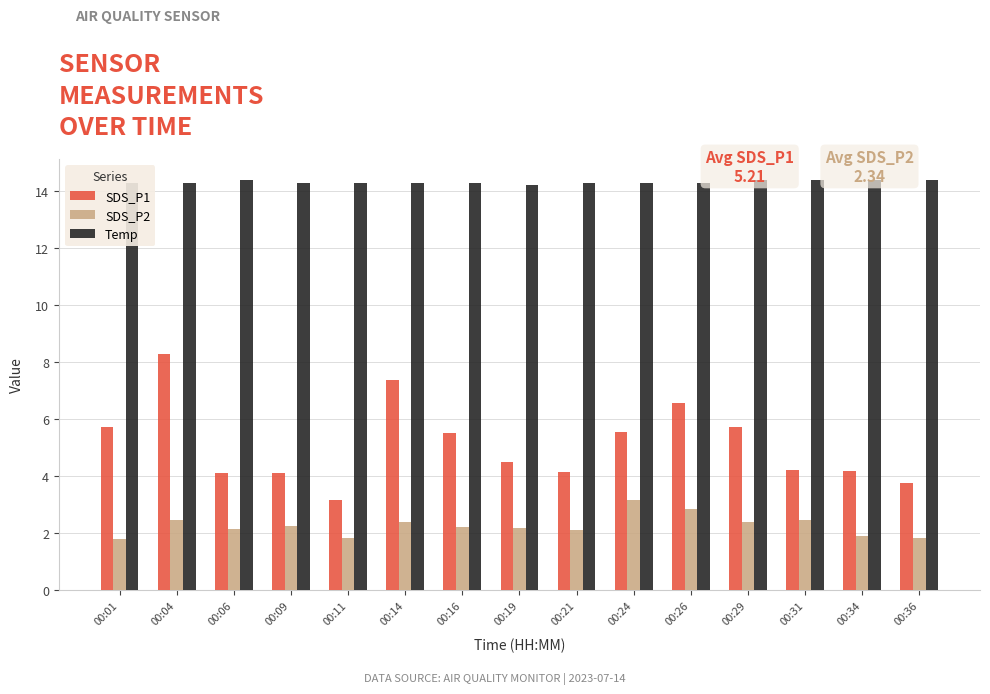

The SDS_P2 series shows 2.1 at 00:21. True or false?

True